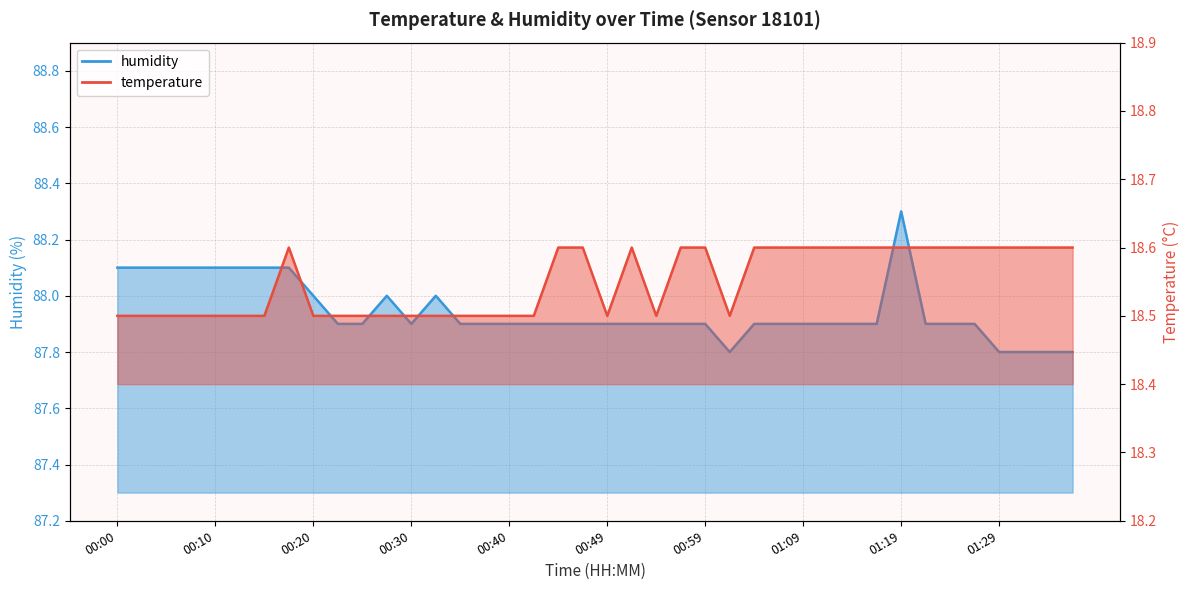

In temperature, how many points are lower than both neighbors (excluding endpoints)?

3